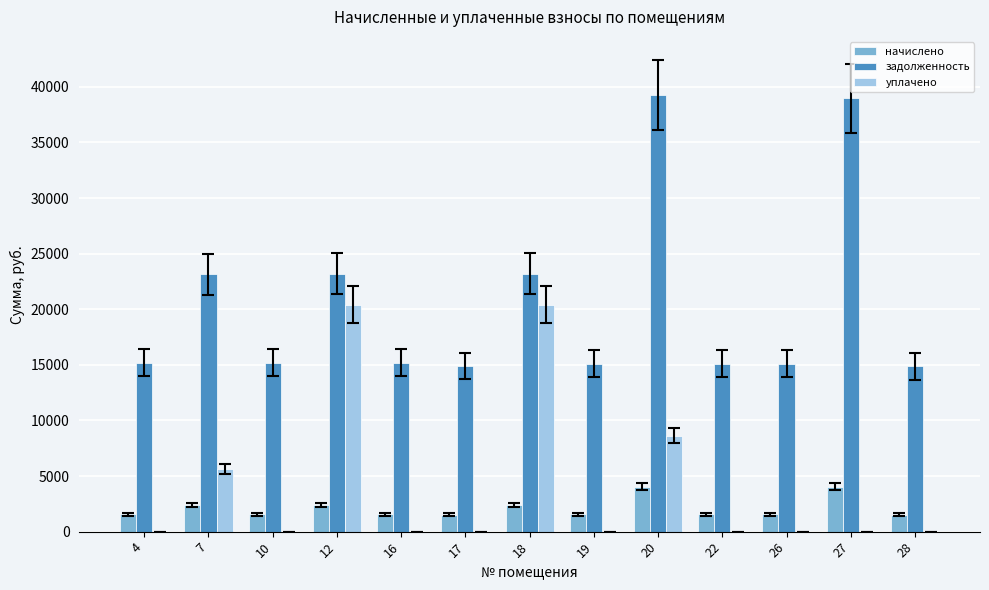

Is it true that начислено equals 2398.5 at 12?

True